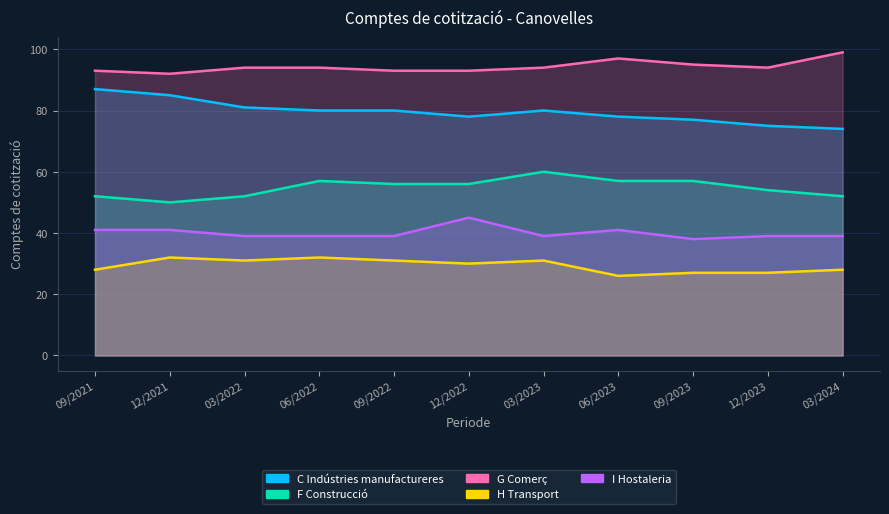

List the series in order of their peak value, lowest first.

H Transport, I Hostaleria, F Construcció, C Indústries manufactureres, G Comerç